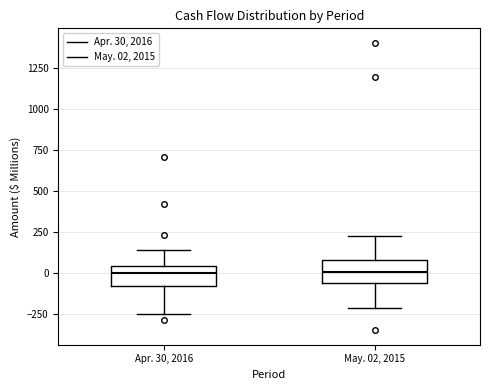

Reading left to right, transcribe this box plot: for each box, give where its median line is, the range the box spans, and where its two whiskers end, as read against the y-axis. The values are not printed on the chart, so give them approximately, as read against the axis.

Apr. 30, 2016: median 0, box -100 to 50, whiskers -250 to 150
May. 02, 2015: median 0, box -50 to 100, whiskers -200 to 250